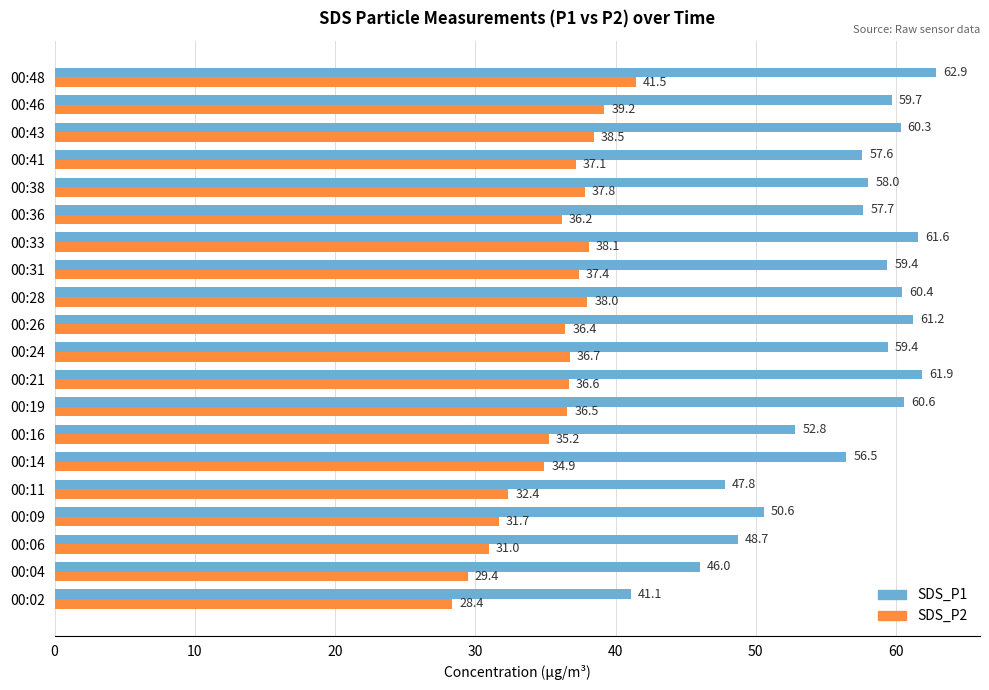

Count the number of data series in this chart.

2